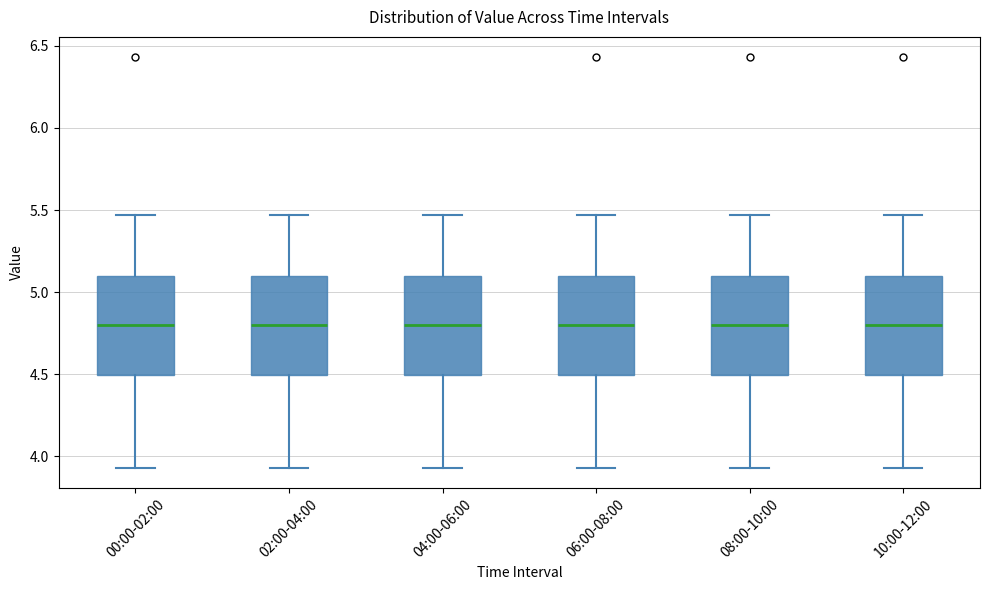

Reading left to right, transcribe this box plot: for each box, give where its median line is, the range the box spans, and where its two whiskers end, as read against the y-axis. The values are not printed on the chart, so give them approximately, as read against the axis.

00:00-02:00: median 4.80, box 4.50 to 5.10, whiskers 3.95 to 5.45
02:00-04:00: median 4.80, box 4.50 to 5.10, whiskers 3.95 to 5.45
04:00-06:00: median 4.80, box 4.50 to 5.10, whiskers 3.95 to 5.45
06:00-08:00: median 4.80, box 4.50 to 5.10, whiskers 3.95 to 5.45
08:00-10:00: median 4.80, box 4.50 to 5.10, whiskers 3.95 to 5.45
10:00-12:00: median 4.80, box 4.50 to 5.10, whiskers 3.95 to 5.45